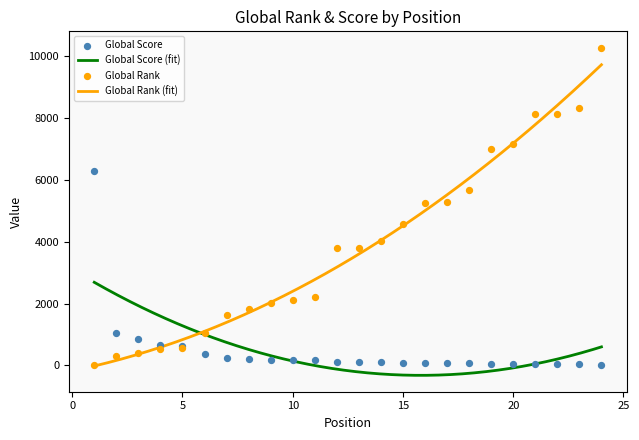

Which series reaches the minimum Y coordinate?

Global Rank